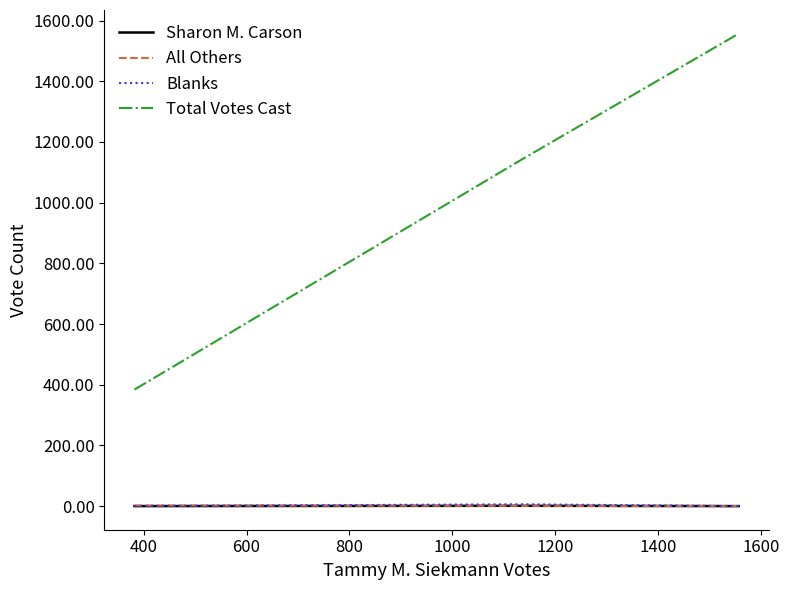

Which series has the largest total across all categories?

Total Votes Cast